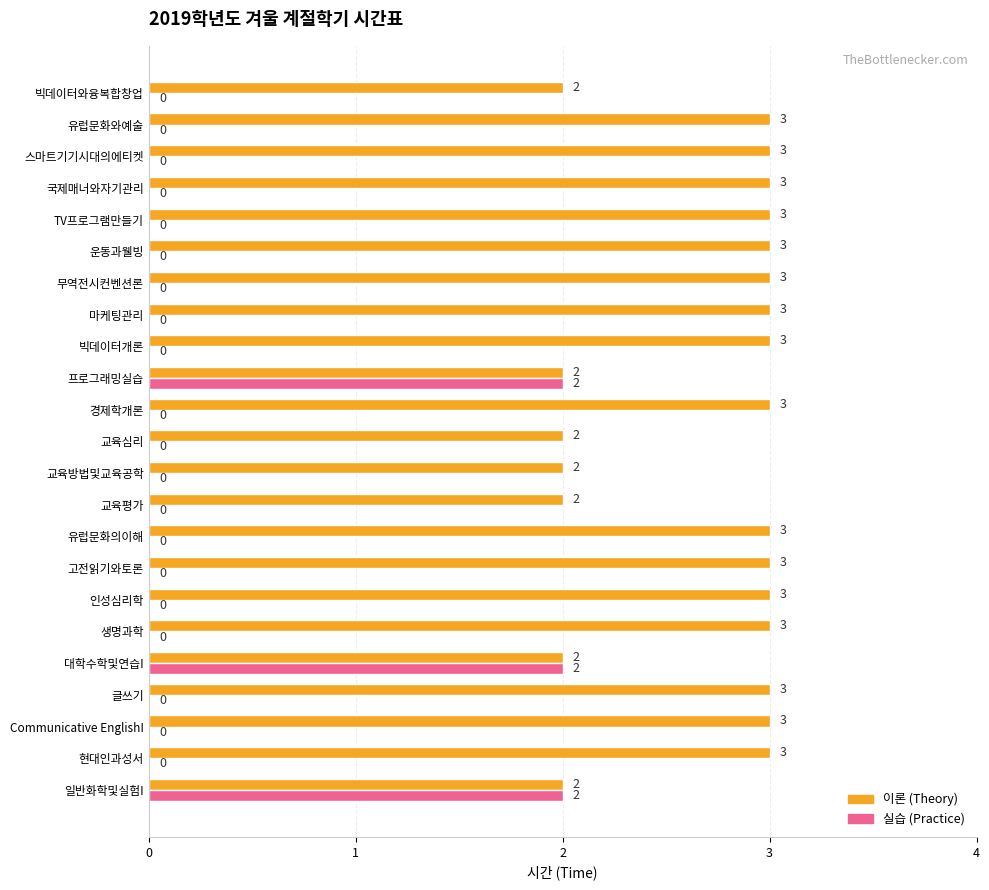

What is the maximum value shown in the chart?

3